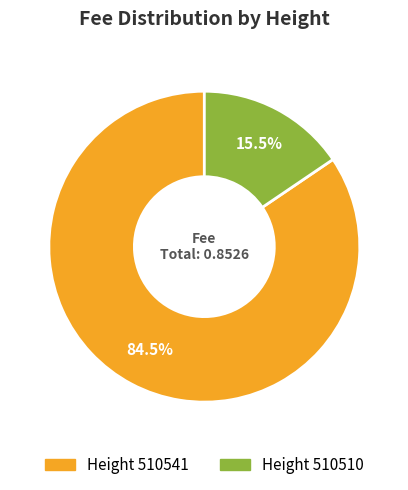

What is the largest slice in the pie chart?

Height 510541